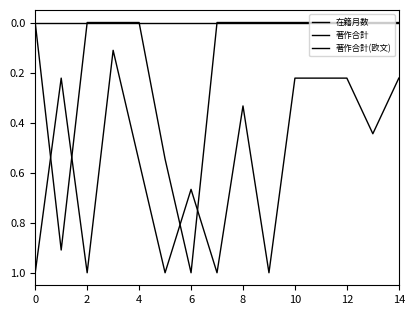

Which series has the widest spread of values?

著作合計